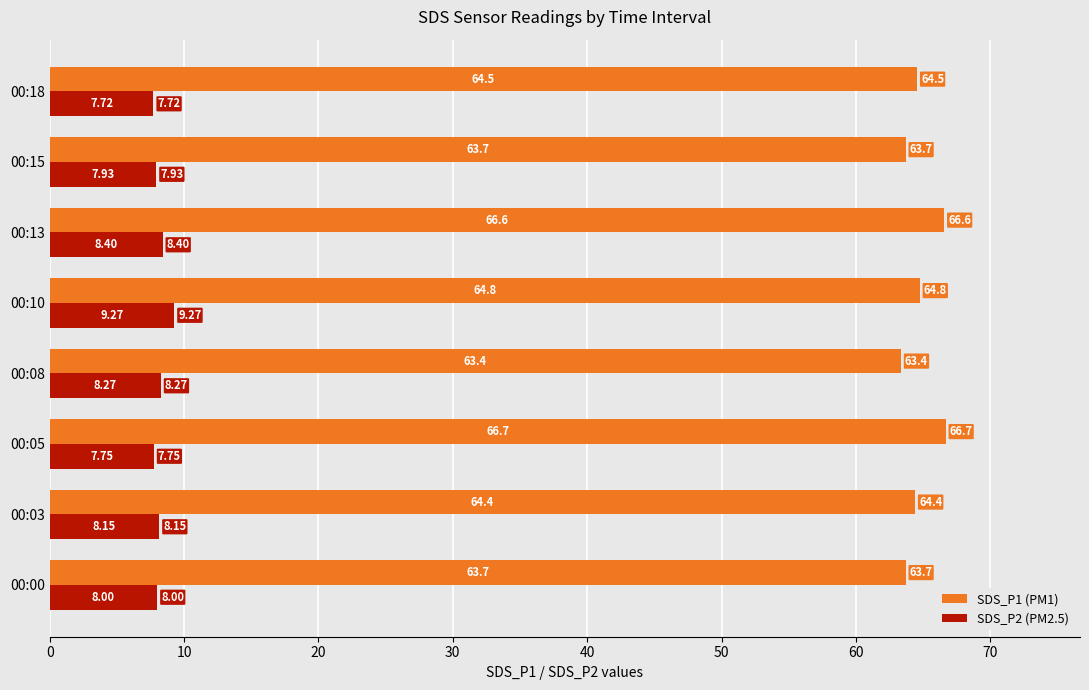

Rank the series by their maximum value, from lowest to highest.

SDS_P2 (PM2.5), SDS_P1 (PM1)